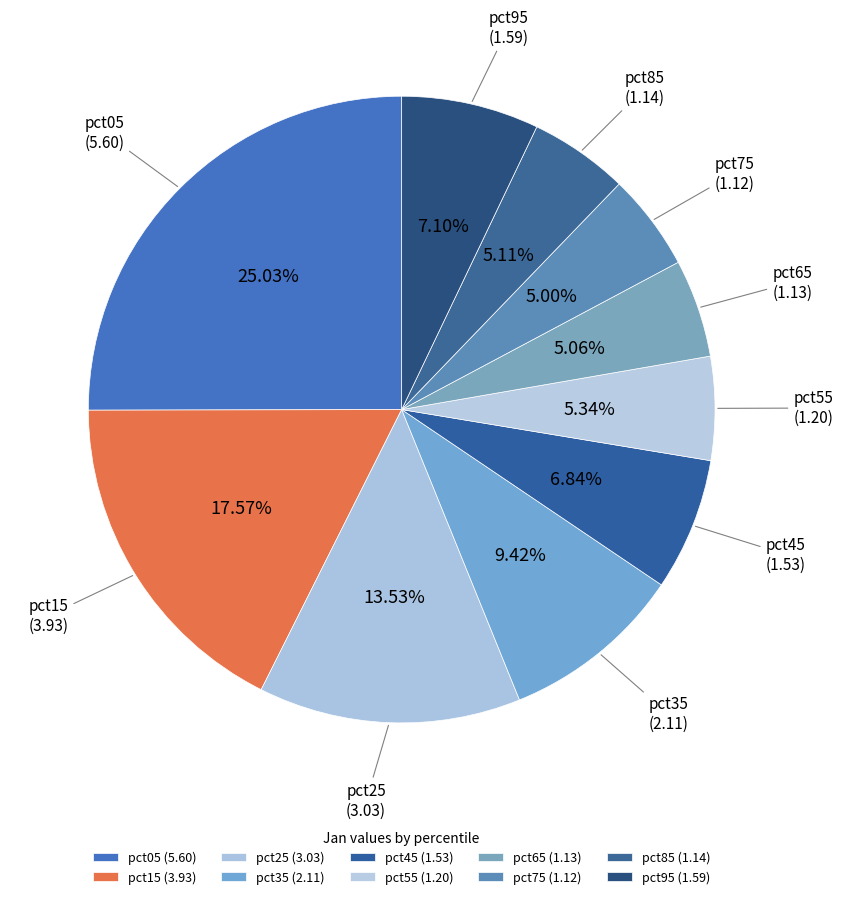

Is pct65 the majority of the pie?

No